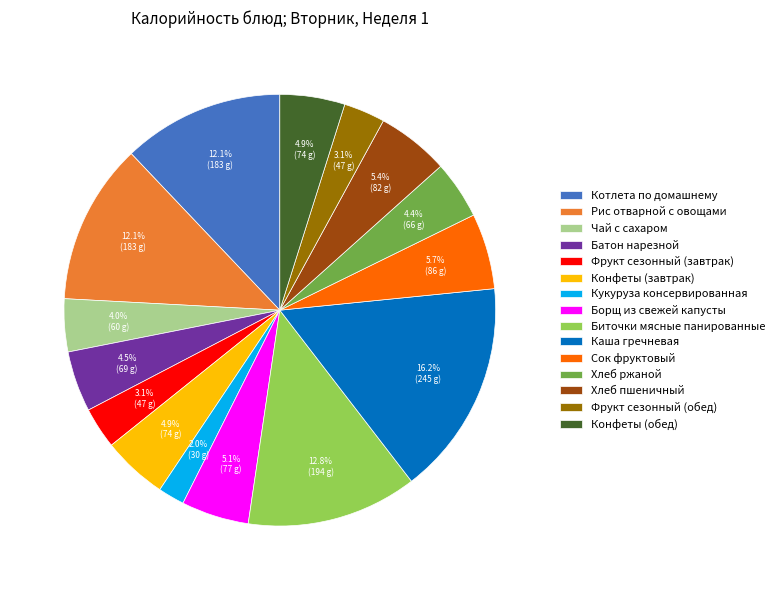

True or false: Фрукт сезонный (завтрак) accounts for 10% of the total.

False